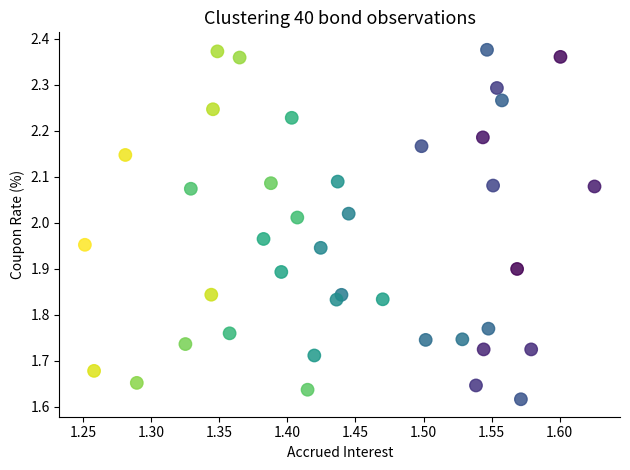

What is the range of X values (max minus min)?

0.4